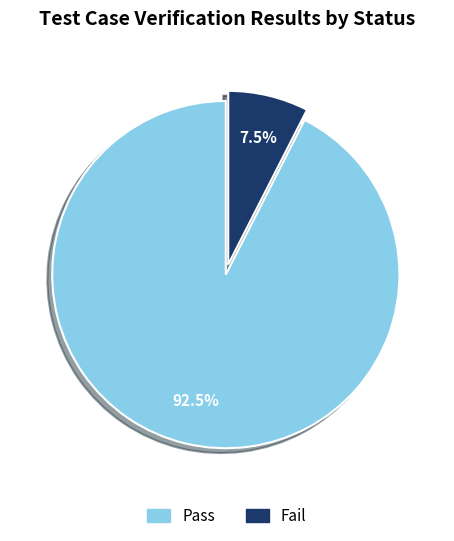

Which has a higher value, Fail or Pass?

Pass